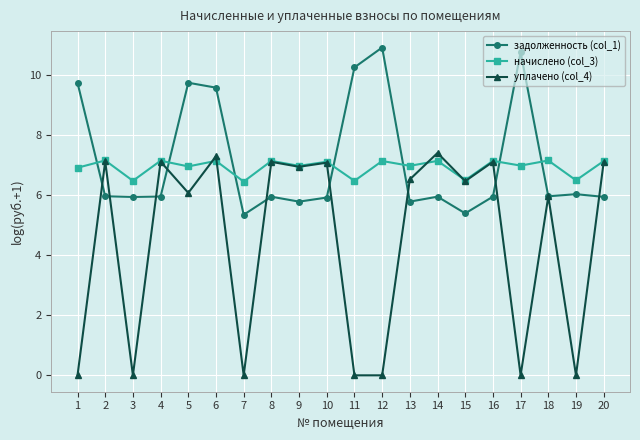

At how many categories does at least one series exceed 10?

3